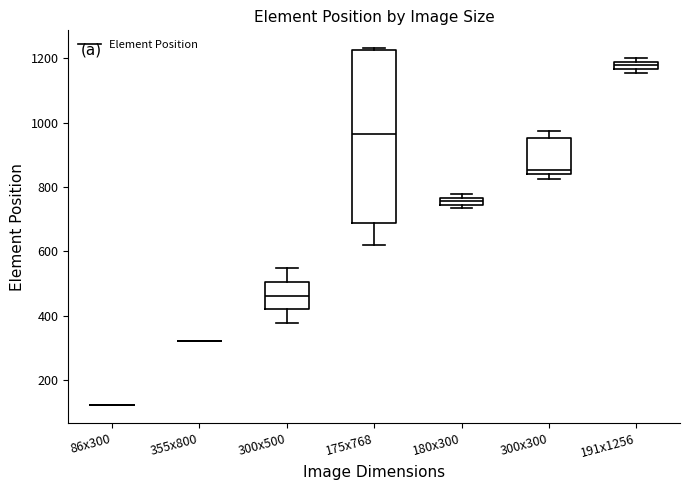

Comparing the boxes themselves (not the whiskers), which one is the tallest?

175x768